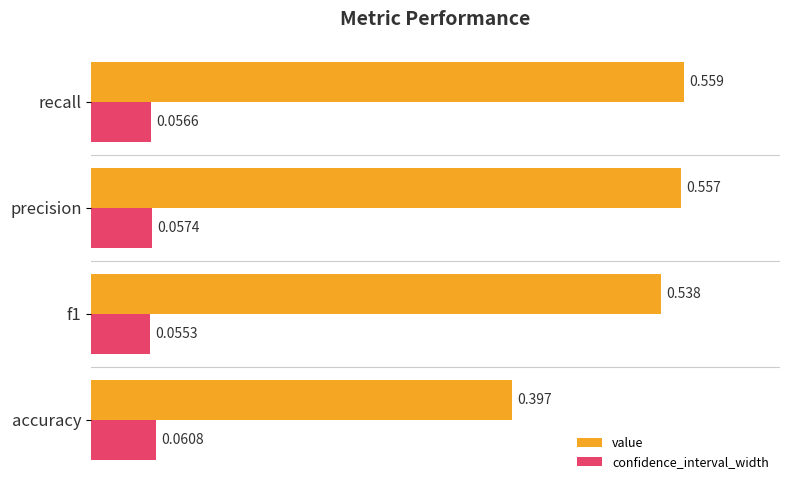

List the labels in order of value value, smallest first.

accuracy, f1, precision, recall